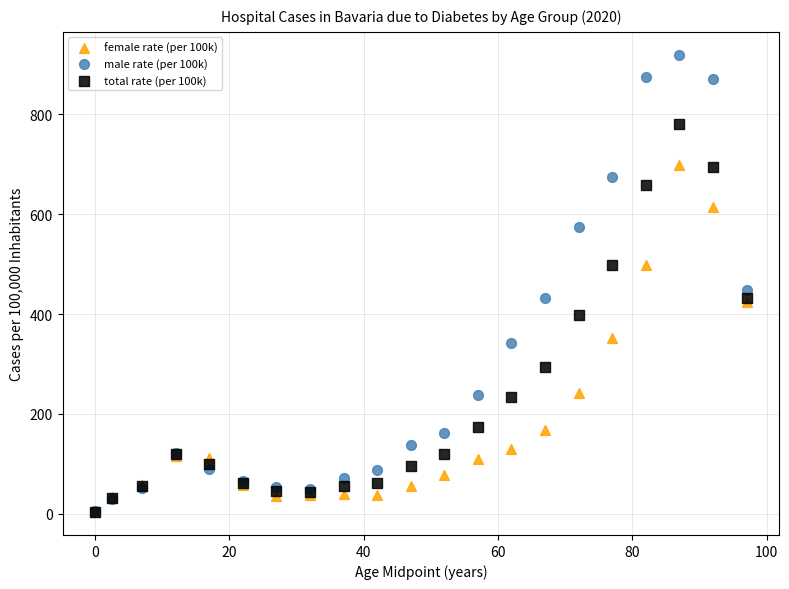

Across all series, what Y value is closest to 461?

449.2